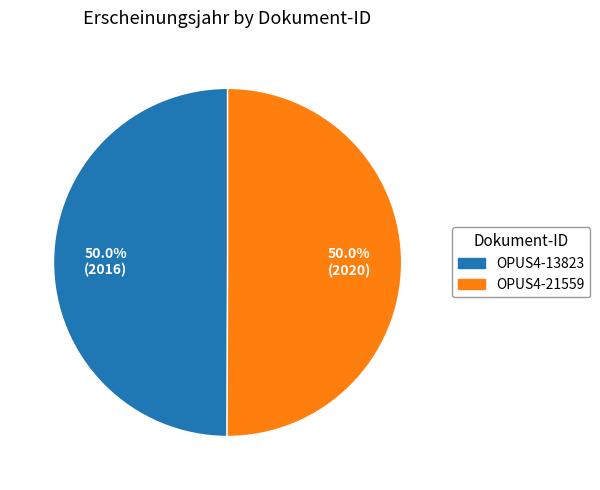

Is it true that OPUS4-13823 is 50% of the pie?

True